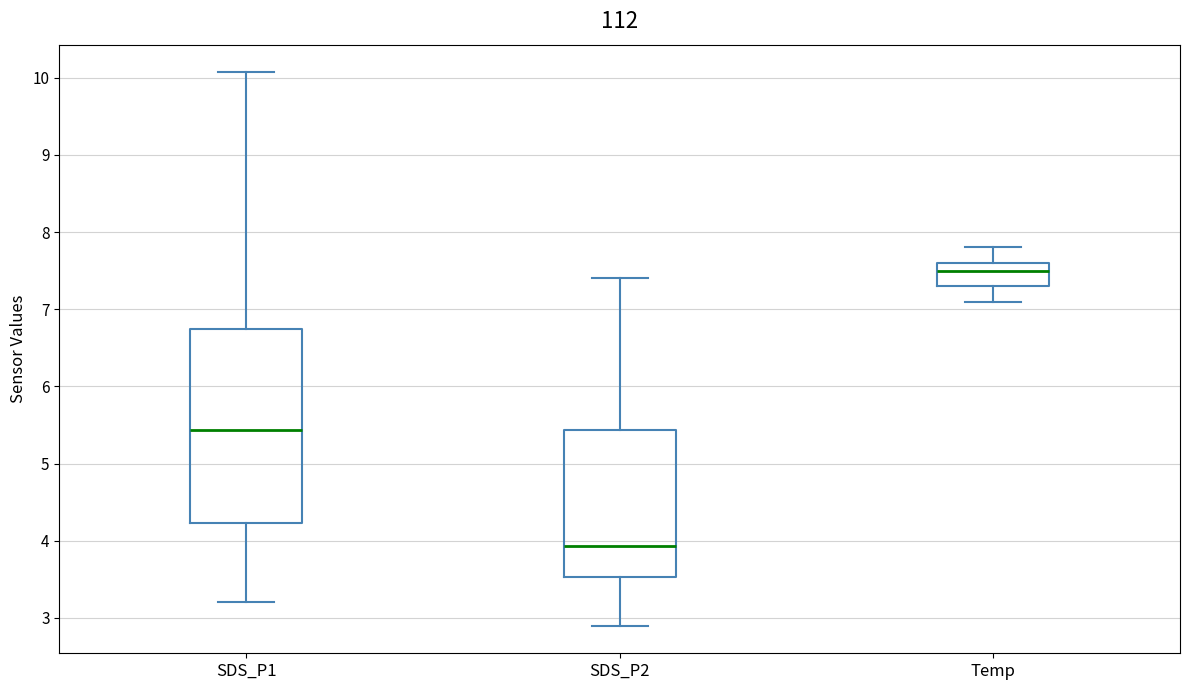

Which box is the tallest, from its lower edge to its upper edge?

SDS_P1